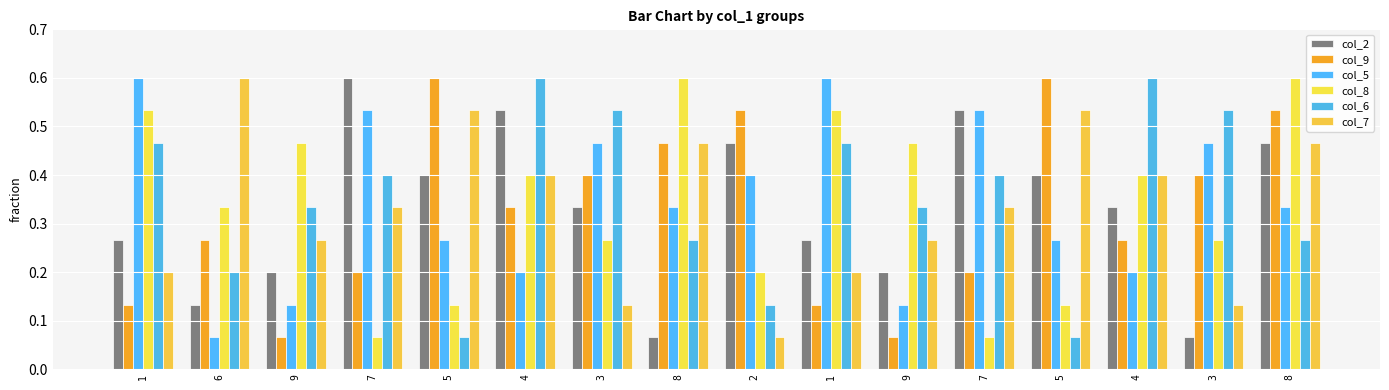

How many bars are there in each group?

6